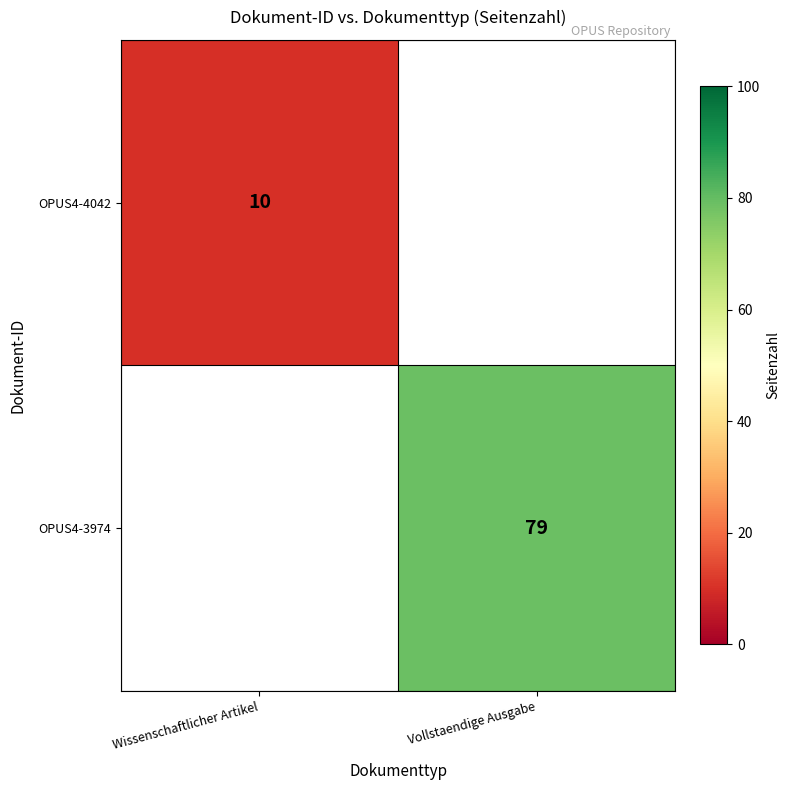

At how many categories does at least one series exceed 26?

1